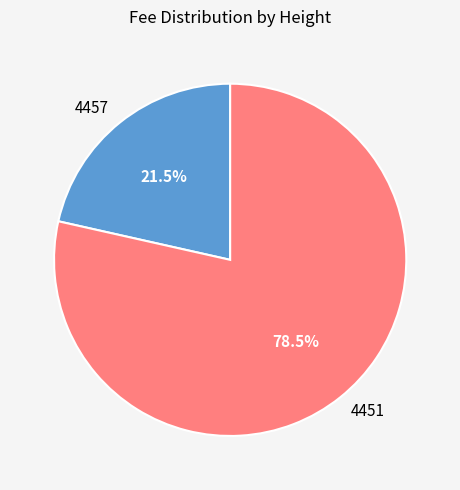

Combined, what portion of the pie is 4451 and 4457?

100.0%